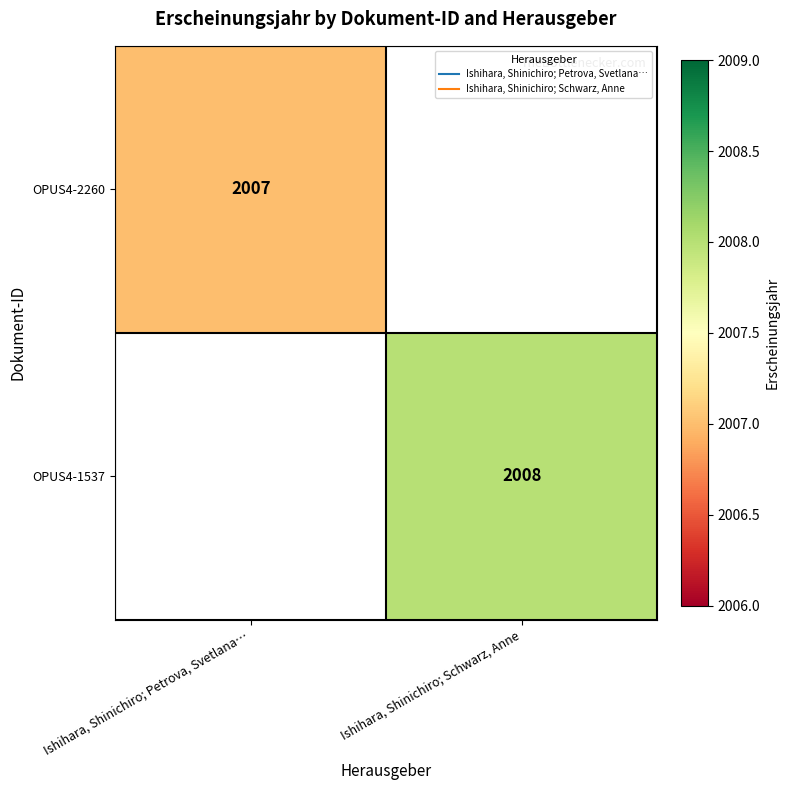

What is the approximate value of OPUS4-2260 at Ishihara, Shinichiro; Petrova, Svetlana…?

2007.0